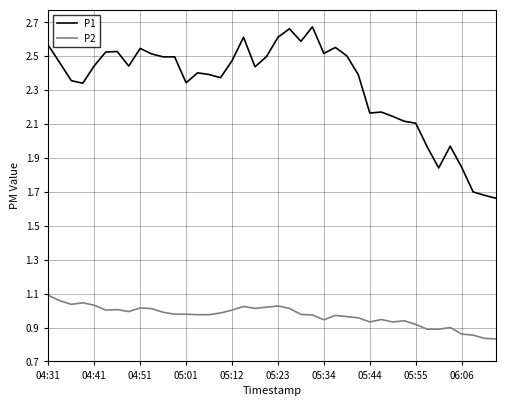

Rank the series by their maximum value, from highest to lowest.

P1, P2